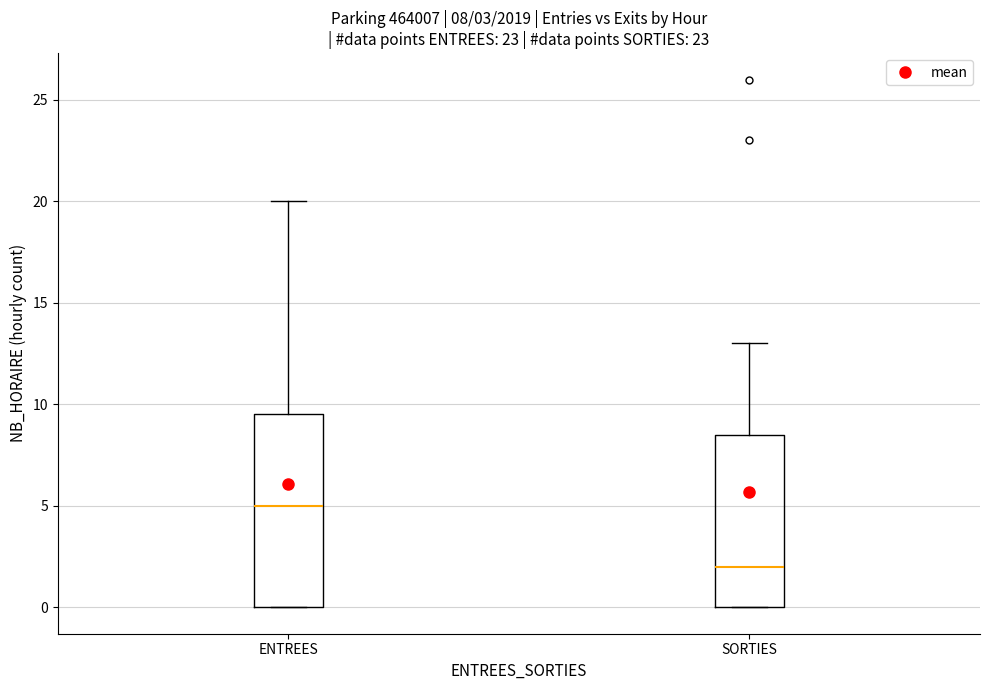

Which box has the lowest median line?

SORTIES